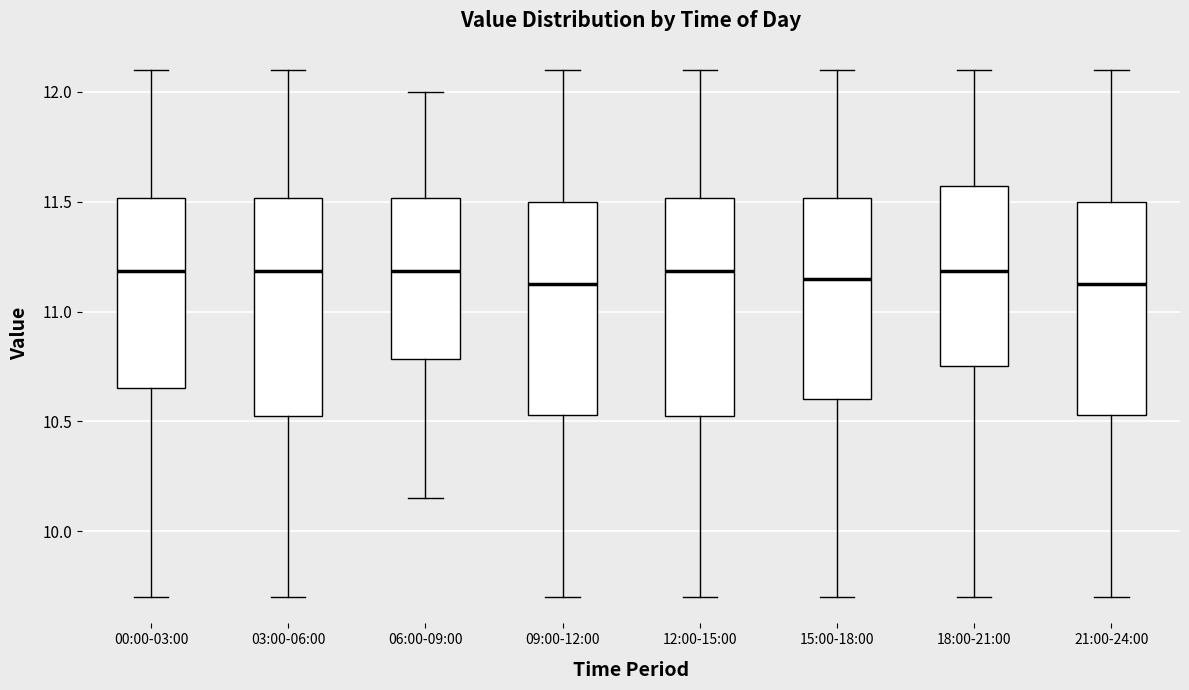

Reading left to right, transcribe this box plot: for each box, give where its median line is, the range the box spans, and where its two whiskers end, as read against the y-axis. The values are not printed on the chart, so give them approximately, as read against the axis.

00:00-03:00: median 11.20, box 10.65 to 11.50, whiskers 9.70 to 12.10
03:00-06:00: median 11.20, box 10.50 to 11.50, whiskers 9.70 to 12.10
06:00-09:00: median 11.20, box 10.80 to 11.50, whiskers 10.15 to 12.00
09:00-12:00: median 11.15, box 10.55 to 11.50, whiskers 9.70 to 12.10
12:00-15:00: median 11.20, box 10.50 to 11.50, whiskers 9.70 to 12.10
15:00-18:00: median 11.15, box 10.60 to 11.50, whiskers 9.70 to 12.10
18:00-21:00: median 11.20, box 10.75 to 11.55, whiskers 9.70 to 12.10
21:00-24:00: median 11.15, box 10.55 to 11.50, whiskers 9.70 to 12.10